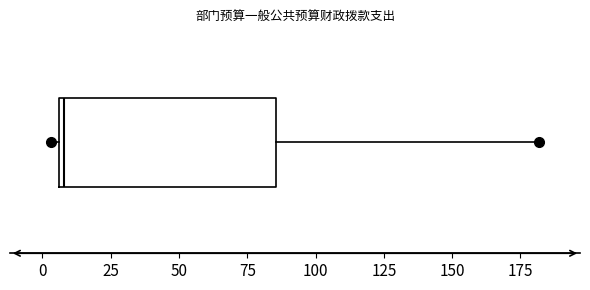

Read this box plot against the x-axis: the position of the median line, the range covered by the box, and the ends of both whiskers. The values are not printed on the chart, so give them approximately, as read against the axis.

median 10, box 5 to 85, whiskers 5 (just left of the box's left edge) to 180